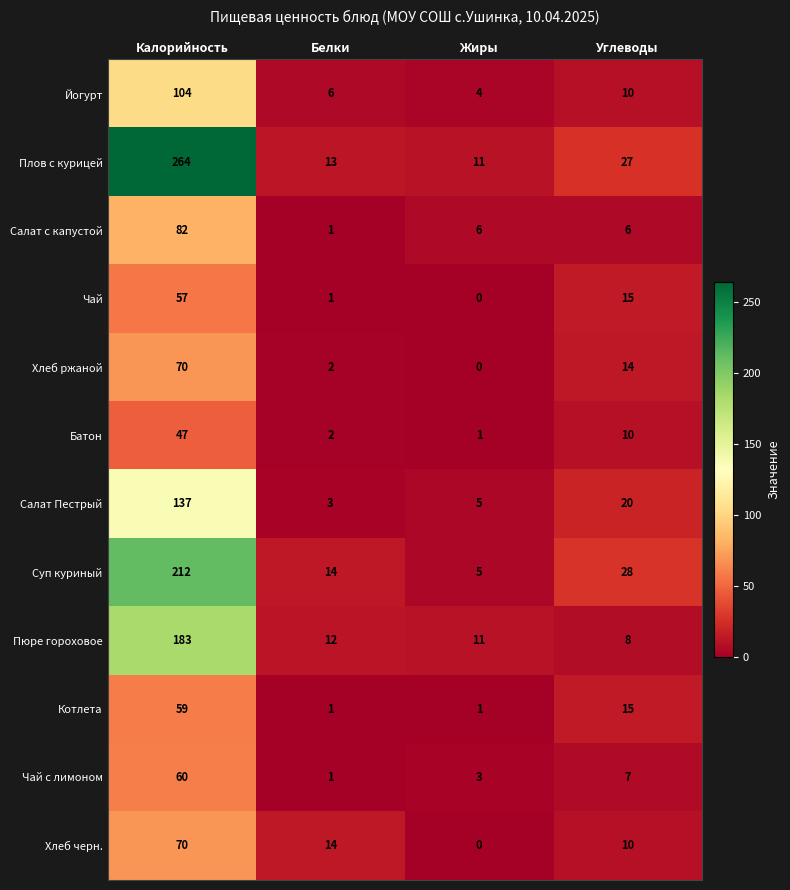

What is the maximum value shown in the chart?

264